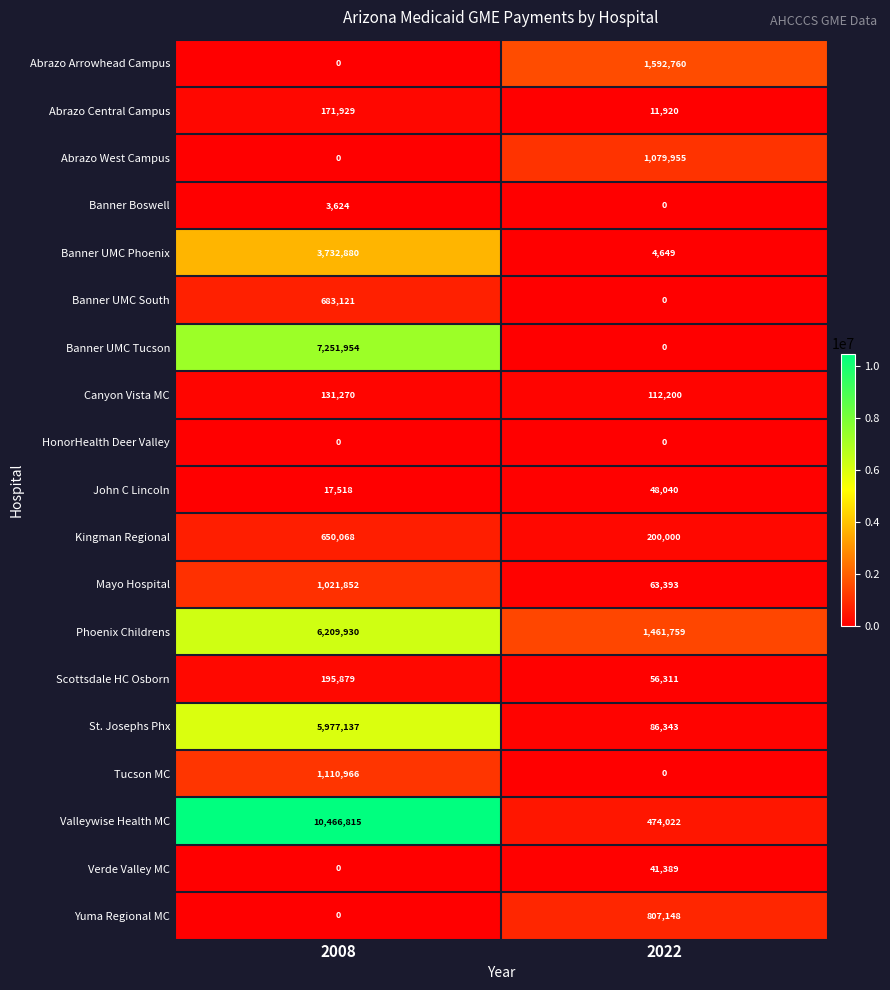

What is the difference between the John C Lincoln values at 2008 and 2022?

30522